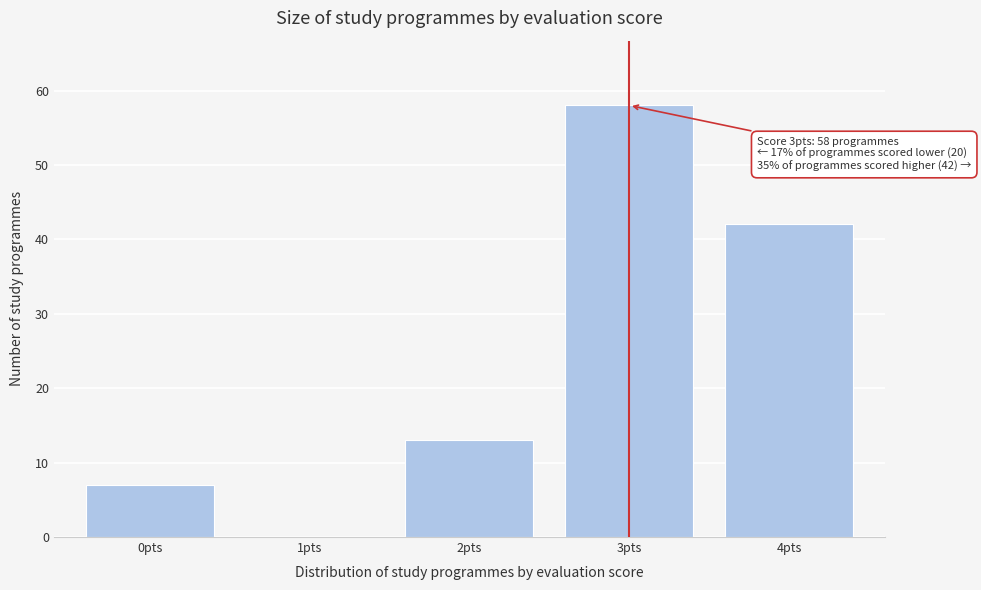

Reading right to left, list all the values displayed in this chart.

4pts=42	3pts=58	2pts=13	1pts=0	0pts=7